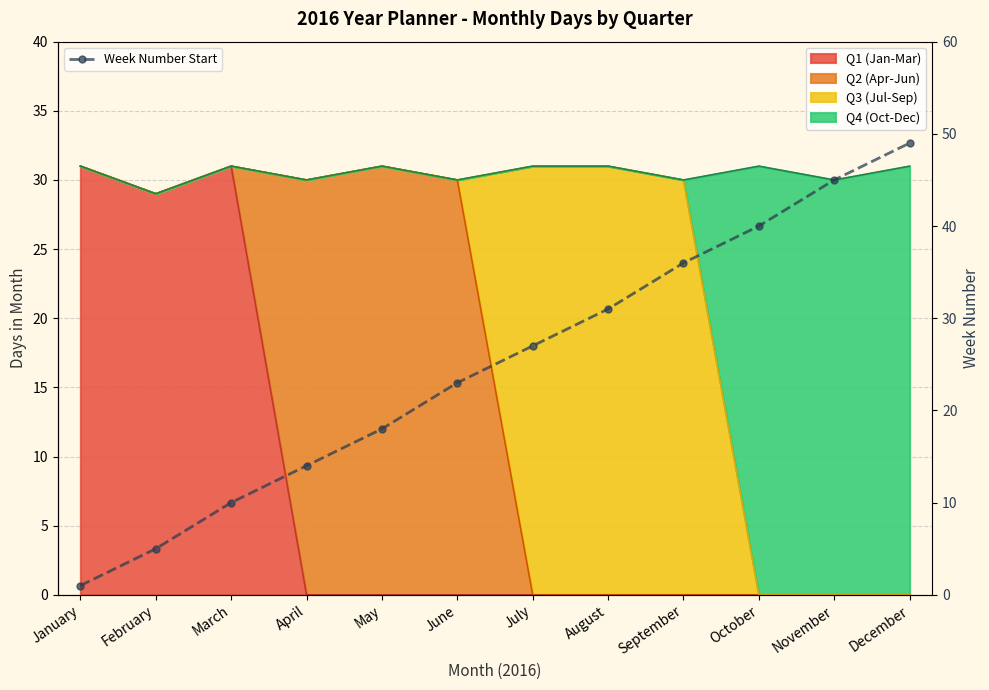

What is the value of the 6th point from the left?

23